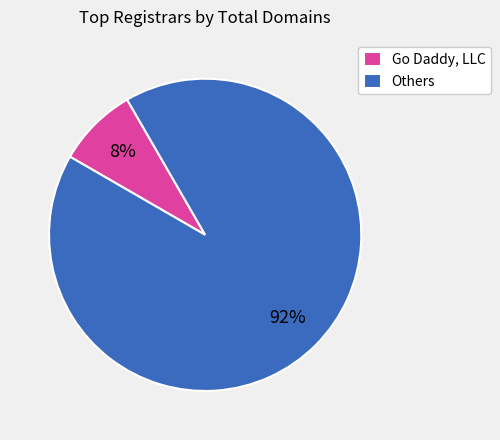

To the nearest percent, what is the average slice percentage?

50%